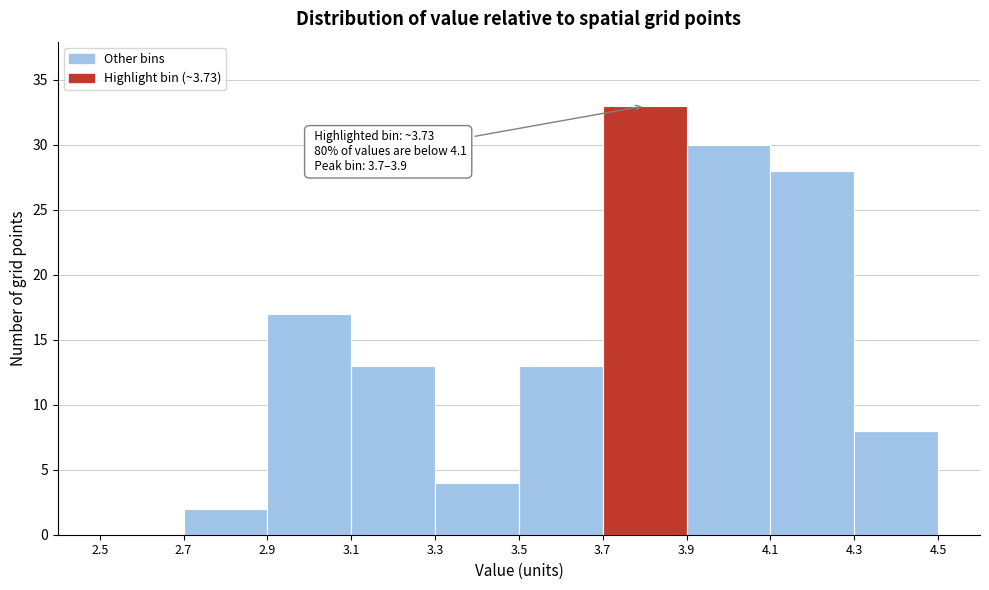

Which range on the x-axis has the tallest bar?

3.7 to 3.9